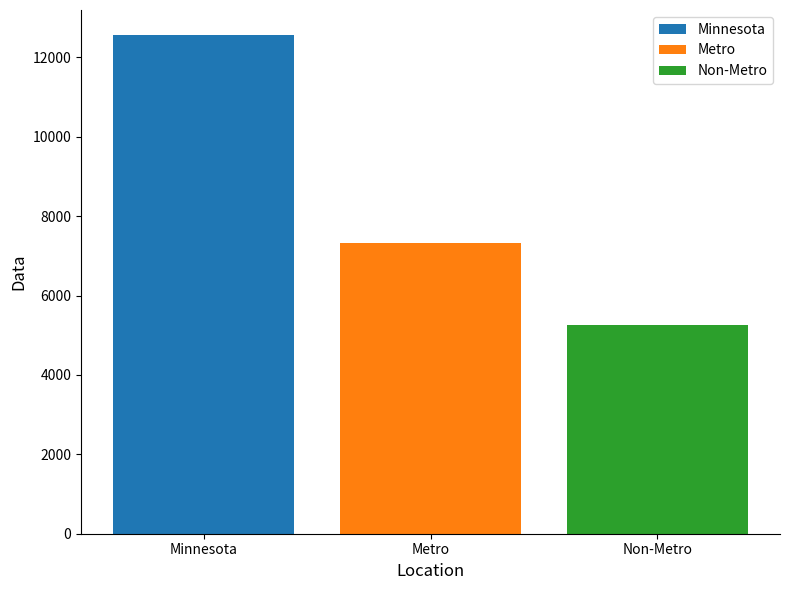

List the series in order of their overall mean, lowest first.

Non-Metro, Metro, Minnesota